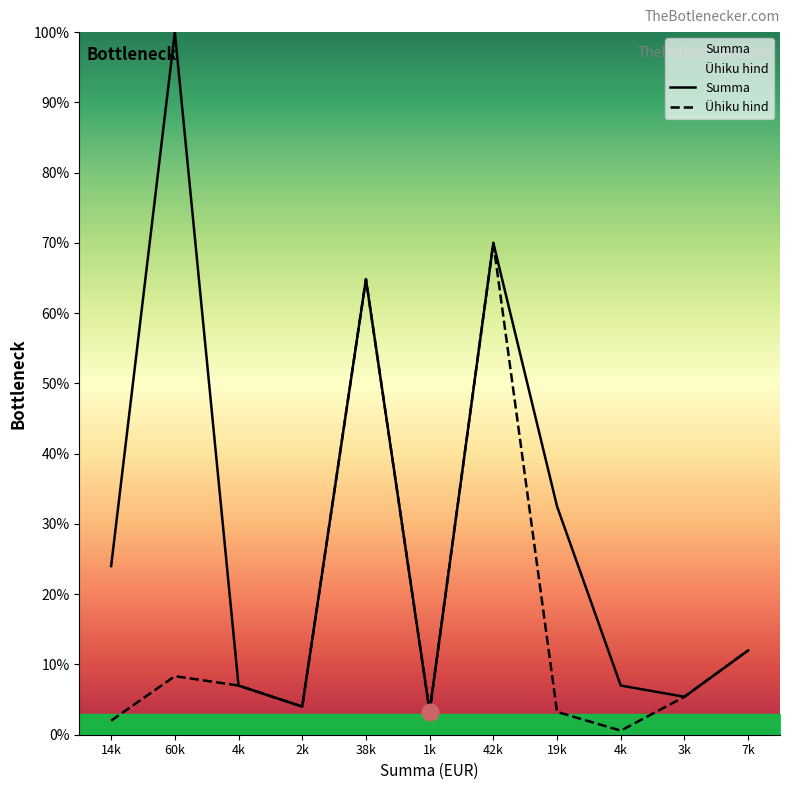

True or false: Ühiku hind and Summa intersect in this chart.

False